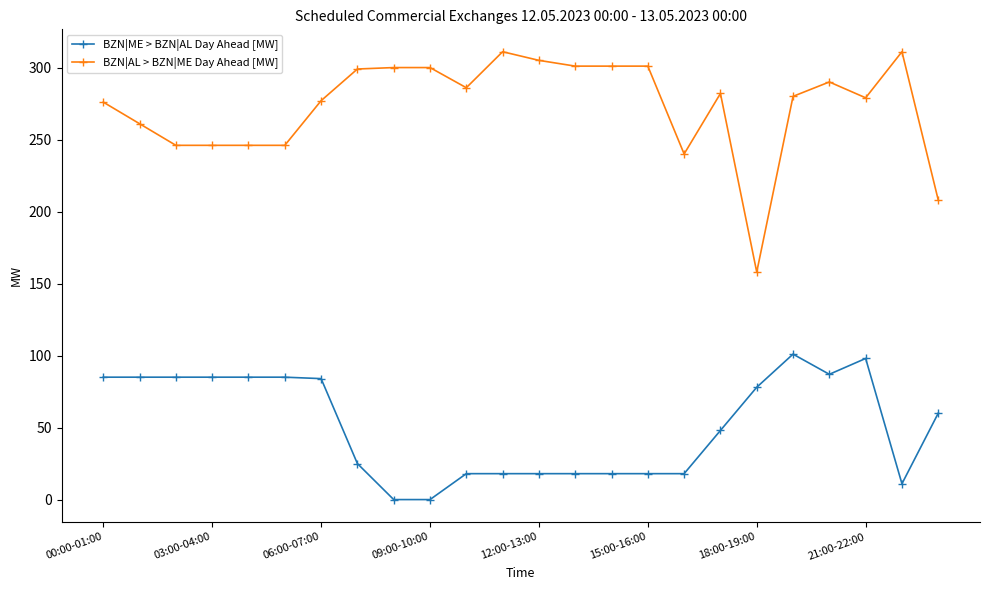

True or false: BZN|AL > BZN|ME Day Ahead [MW] and BZN|ME > BZN|AL Day Ahead [MW] intersect in this chart.

False